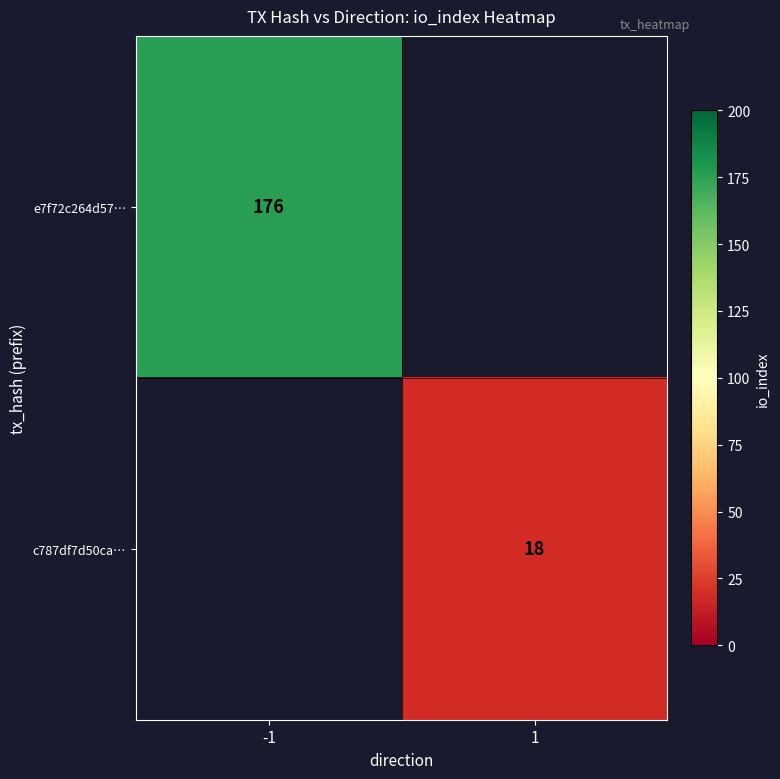

The value of c787df7d50ca… at 1 is 29. True or false?

False